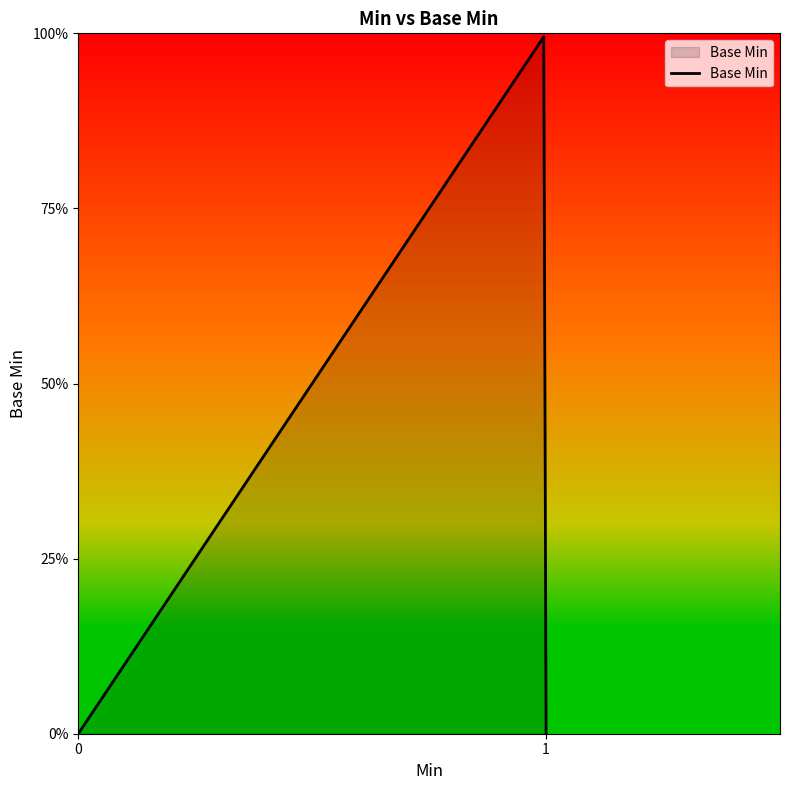

Does the chart have visible grid lines?

No